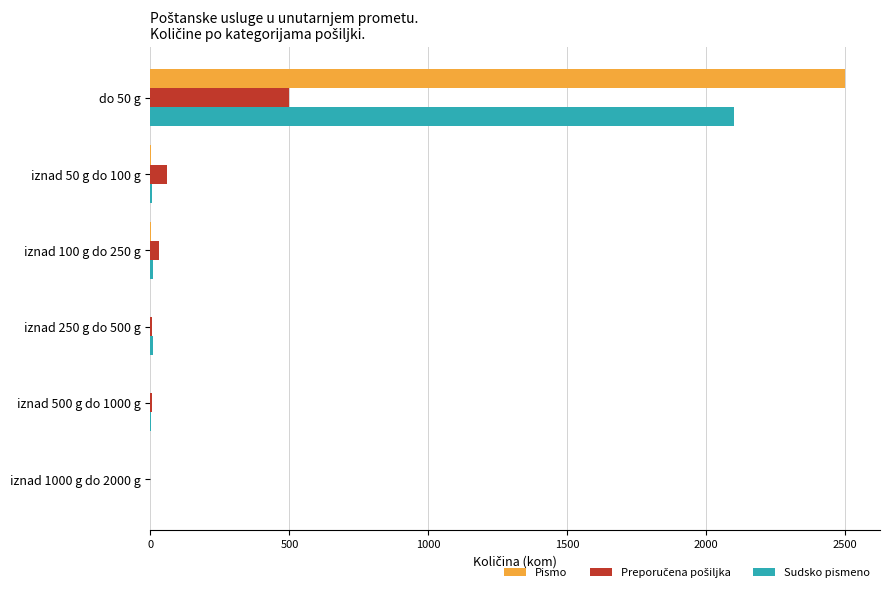

At which category is the sum across all series the highest?

do 50 g